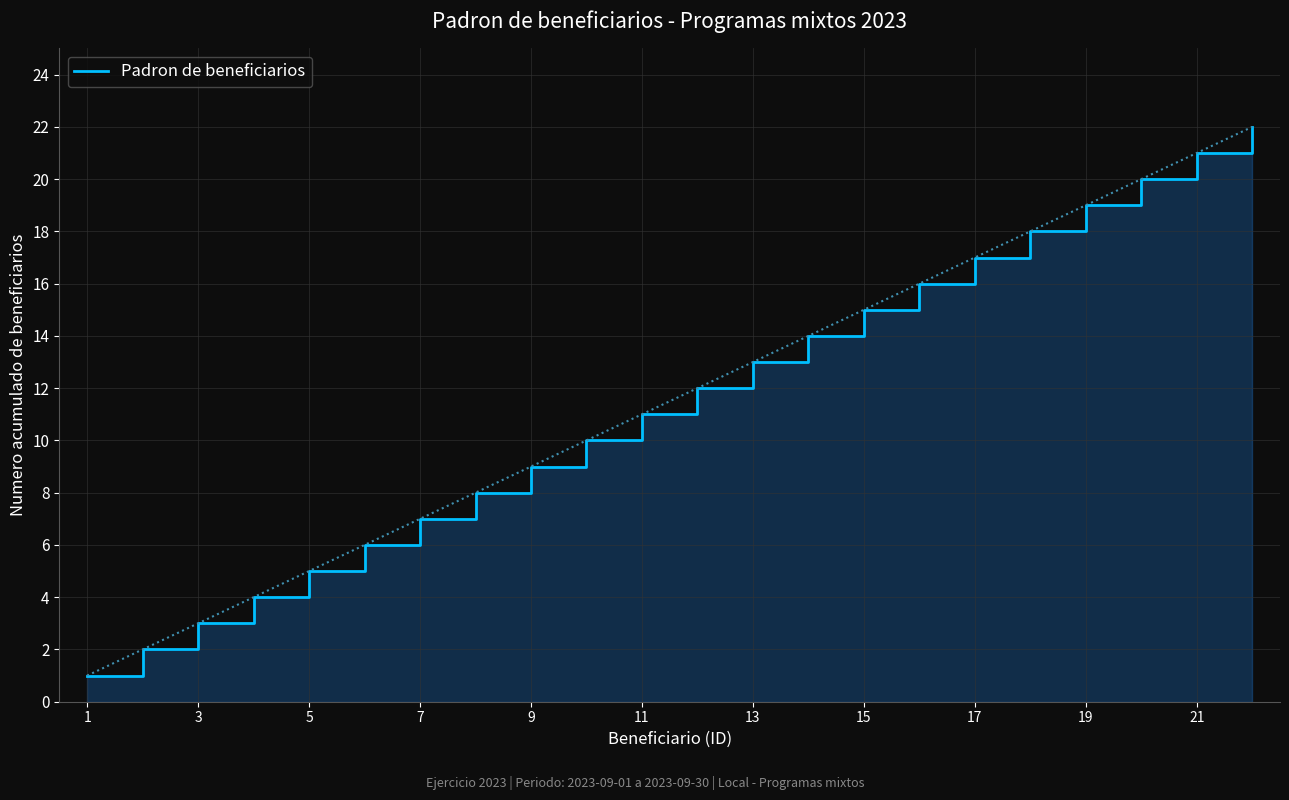

What is the sum of all values?

253